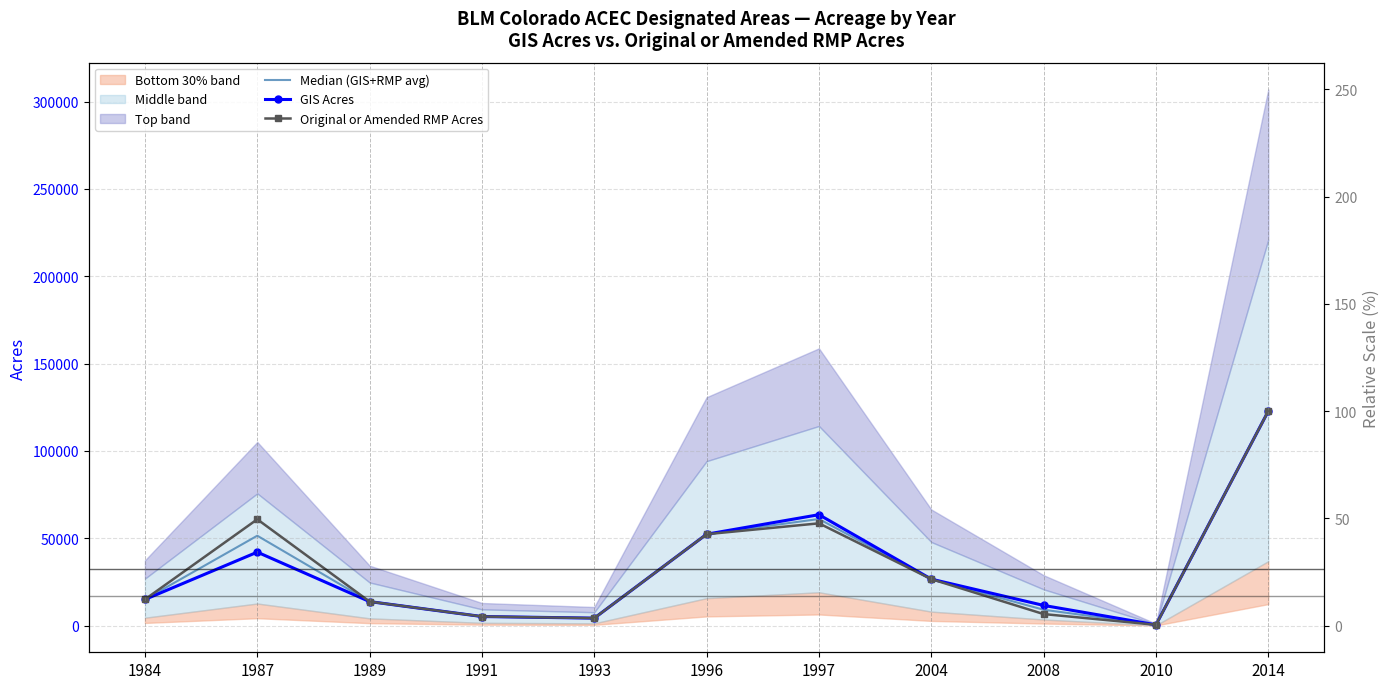

What is the total value across all series at 1984?

44871.0